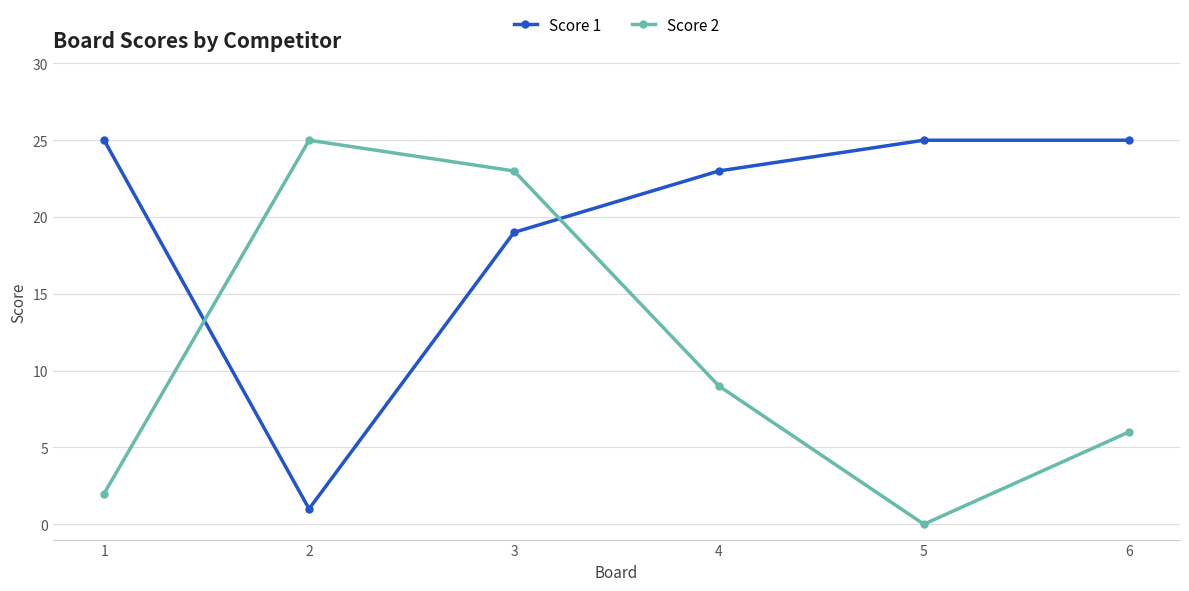

The value of Score 2 at 1 is 2. True or false?

True